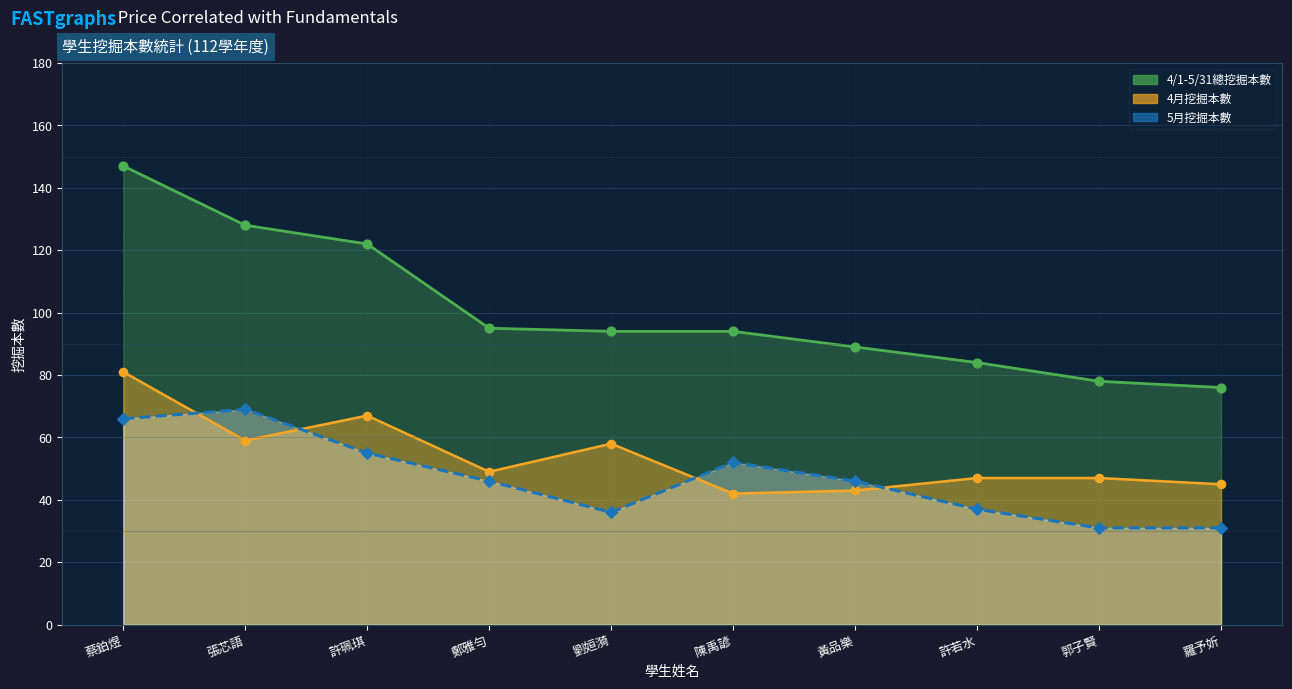

Is the value of 4/1-5/31總挖掘本數 at 張芯語 greater than the value of 4月挖掘本數 at 許若水?

Yes